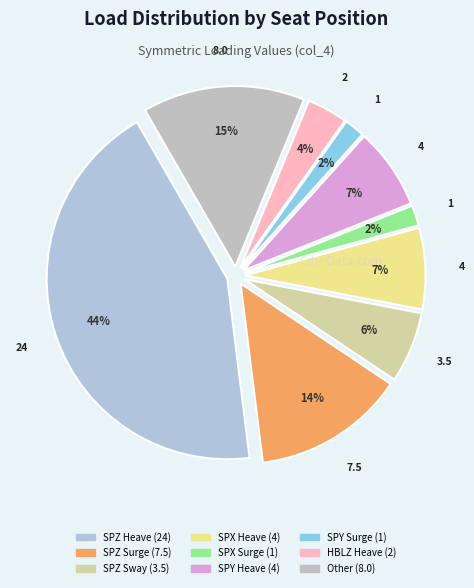

How many segments does this pie chart have?

9